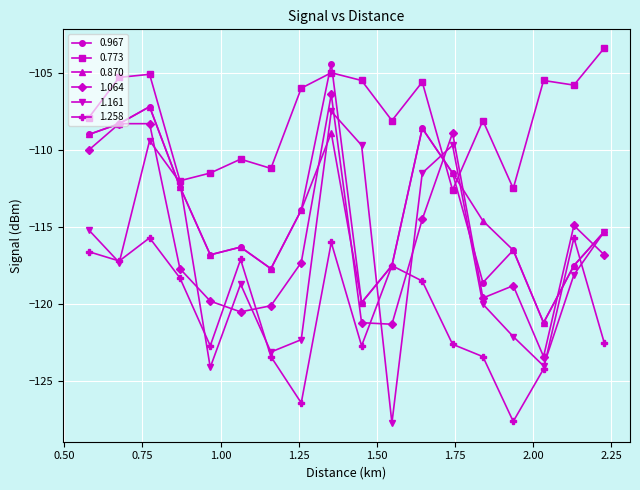

Is this an area chart (filled region under the line)?

No